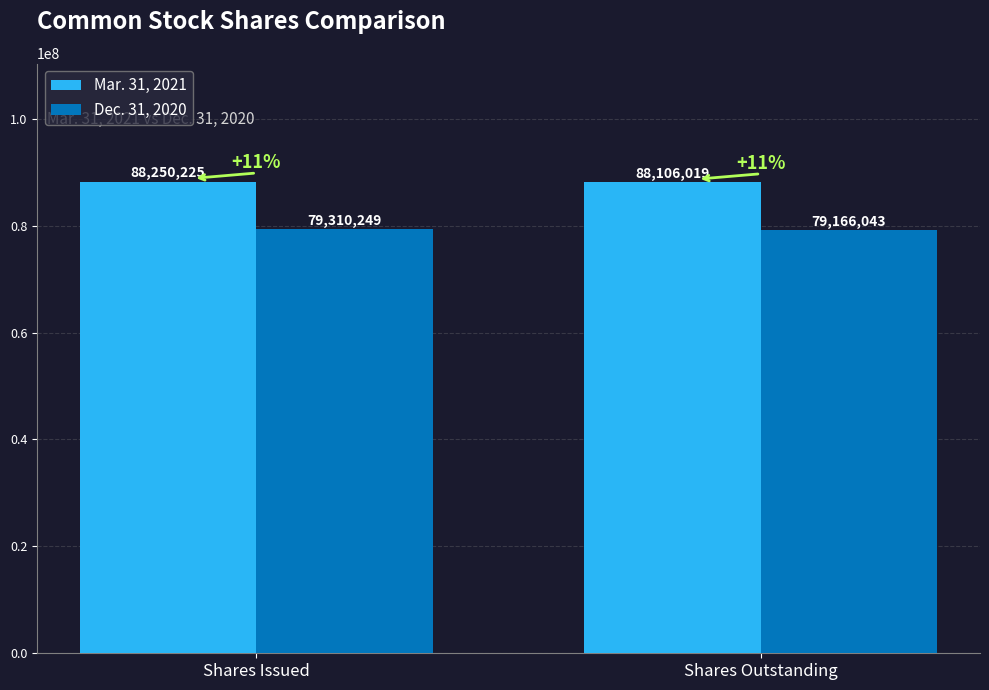

At Shares Outstanding, list the series in order from smallest to largest.

Dec. 31, 2020, Mar. 31, 2021